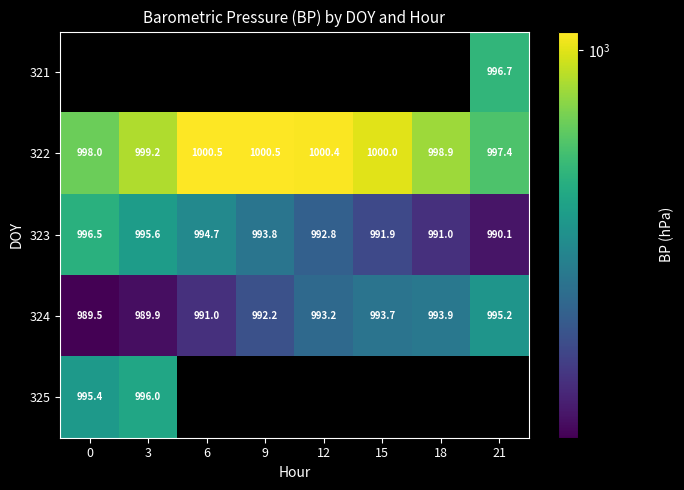

Which category has the highest value in the 322 series?

6